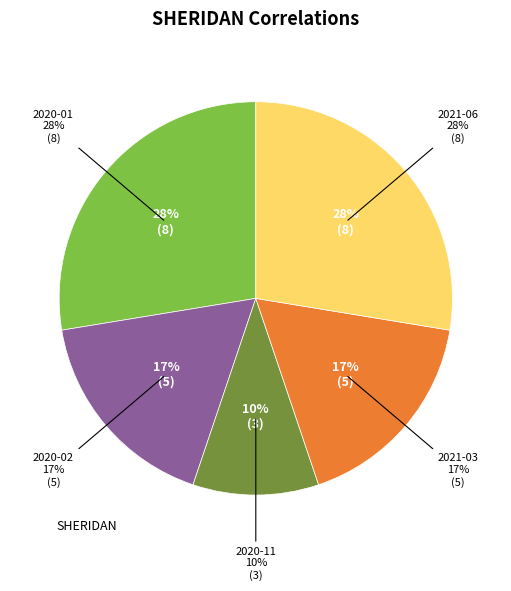

Is it true that 2020-04 is 1% of the pie?

False